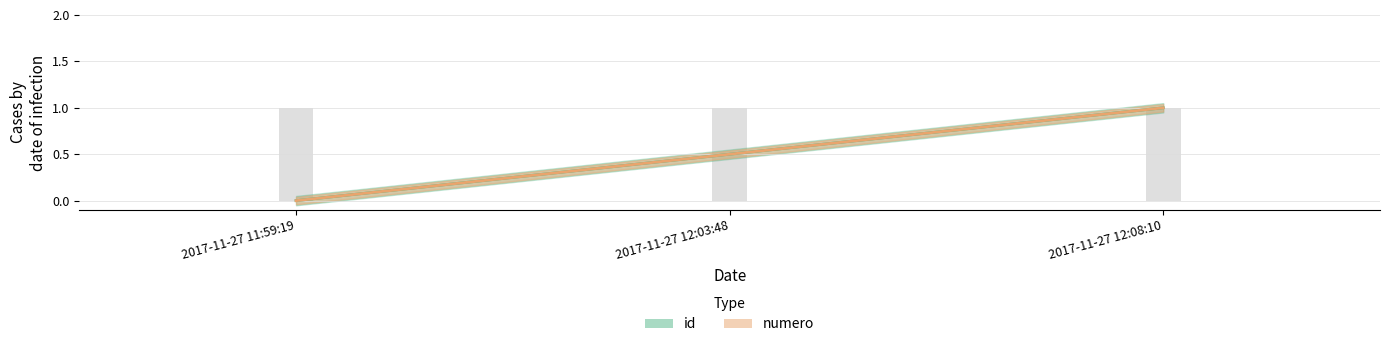

Which series has the largest total across all categories?

id